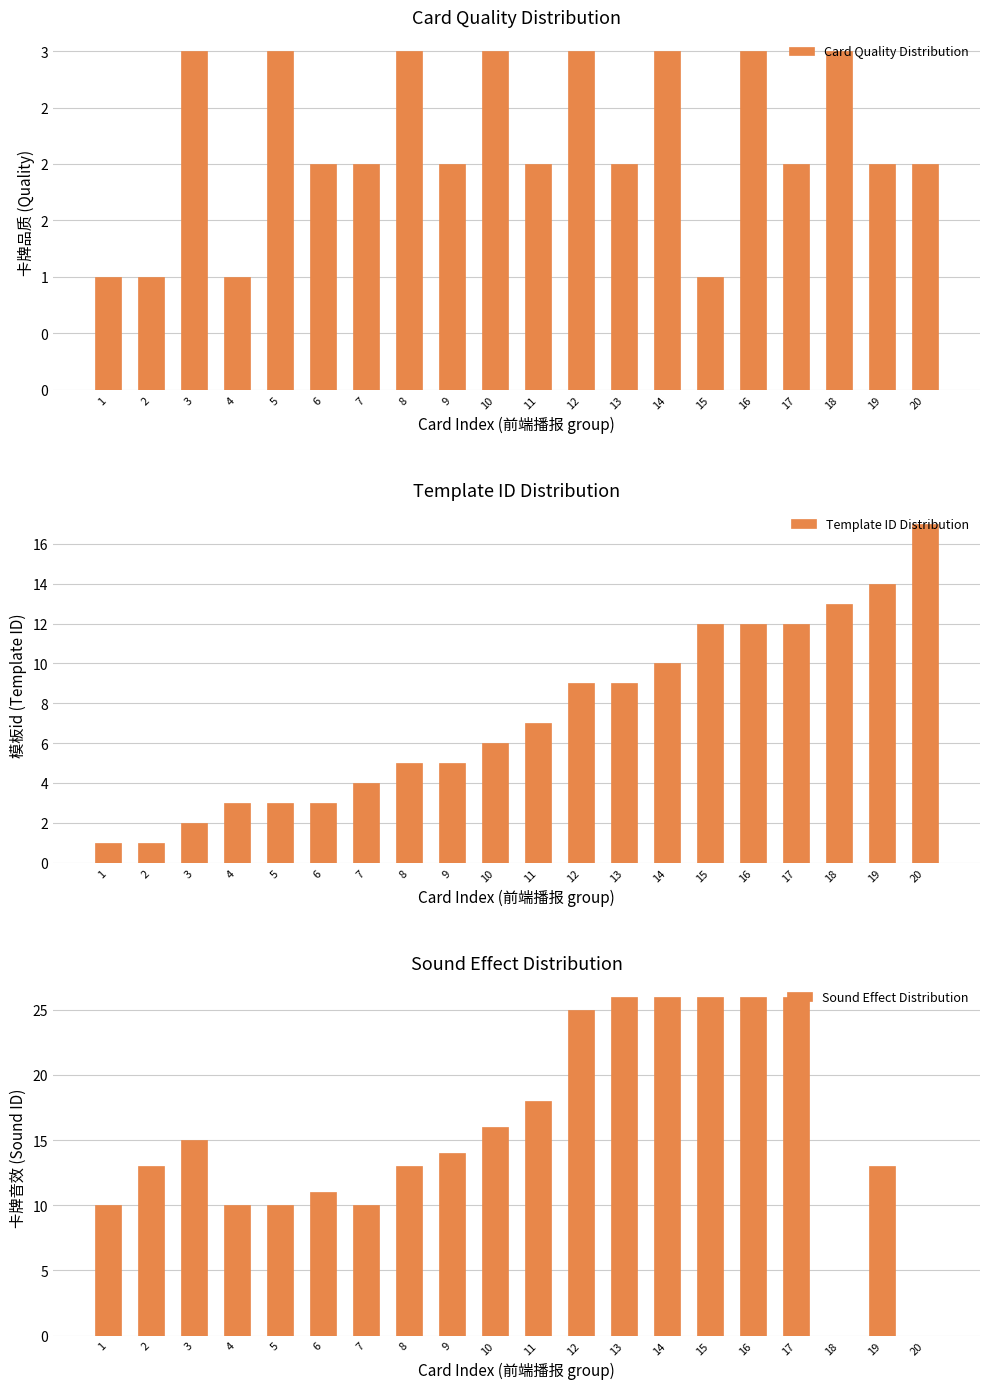

At which label does Template ID Distribution reach its peak?

20